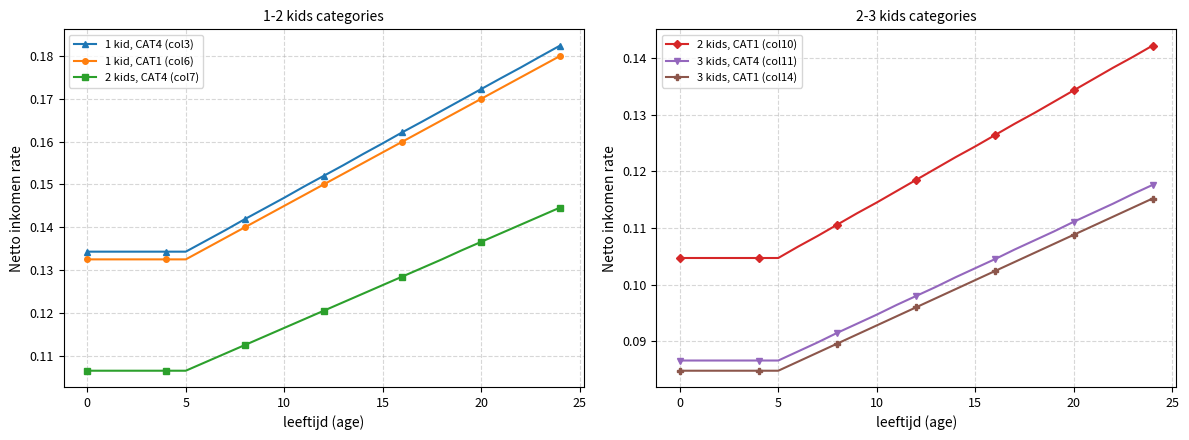

True or false: 1 kid, CAT4 (col3) and 2 kids, CAT4 (col7) cross at least once.

False